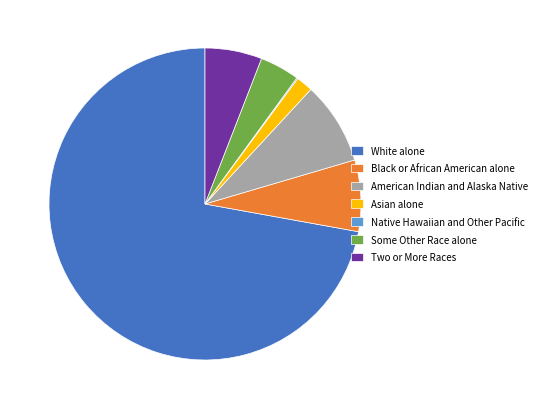

The Asian alone slice represents 2% of the pie. True or false?

True